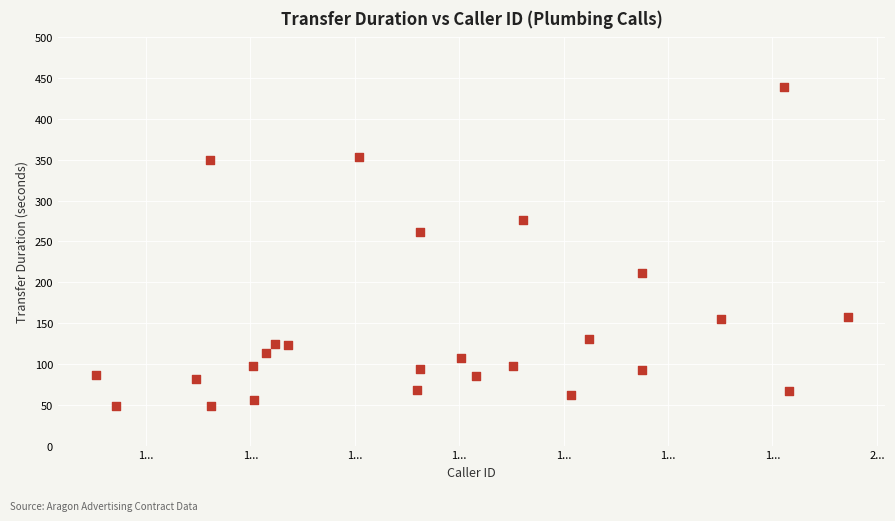

What is the range of Y values (max minus min)?

391